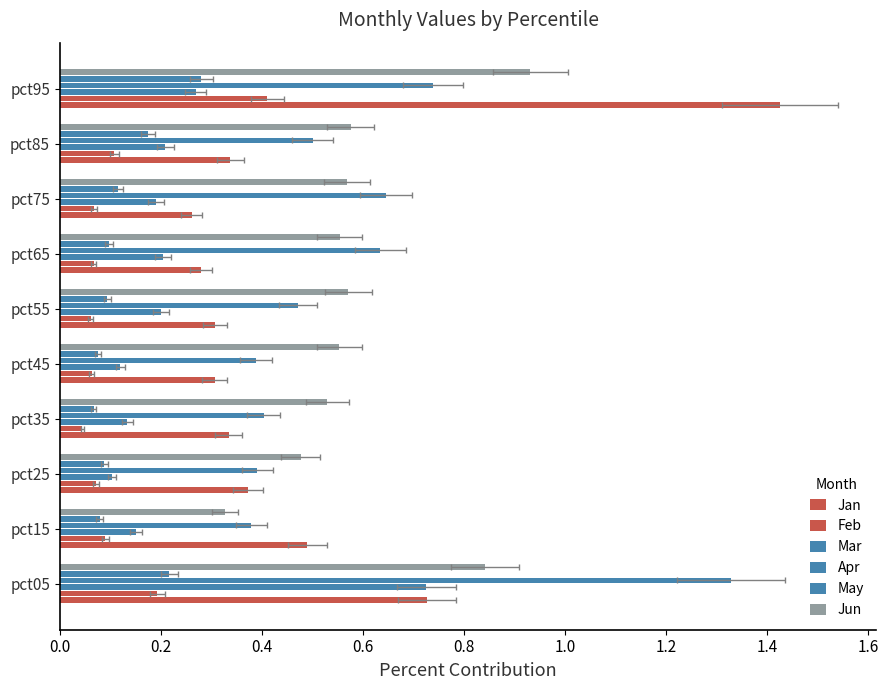

What is the difference between the Apr values at pct55 and pct45?

0.1